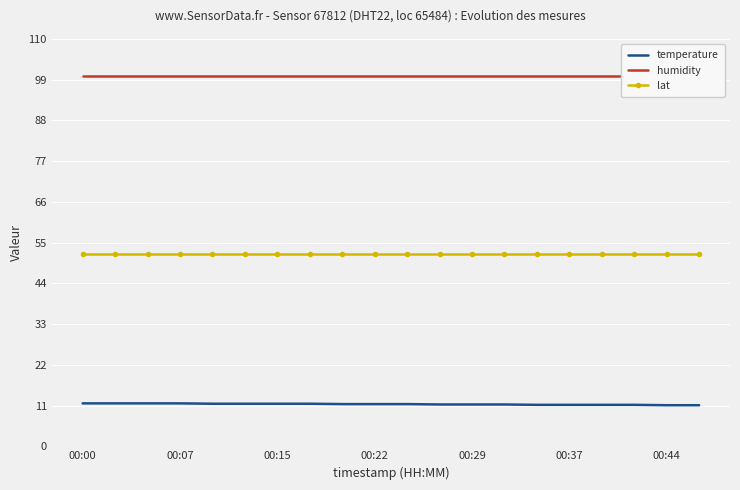

What is the lowest value of the lat series?

52.0